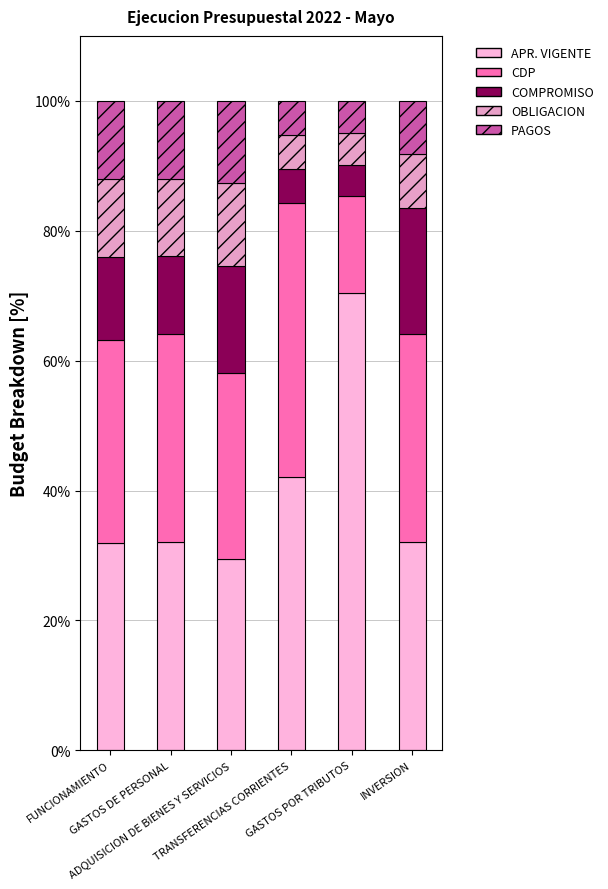

Count the number of data series in this chart.

5